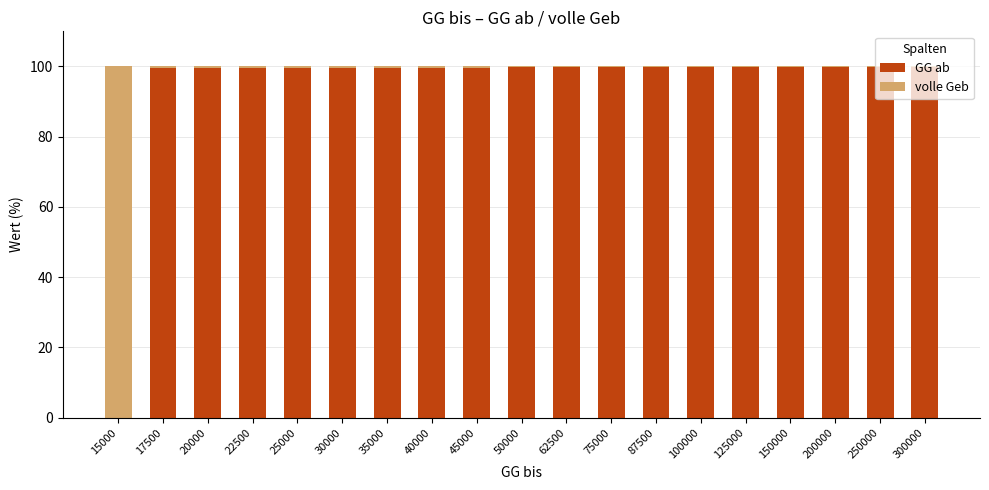

True or false: GG ab has a value of 36.1 at 35000.

False